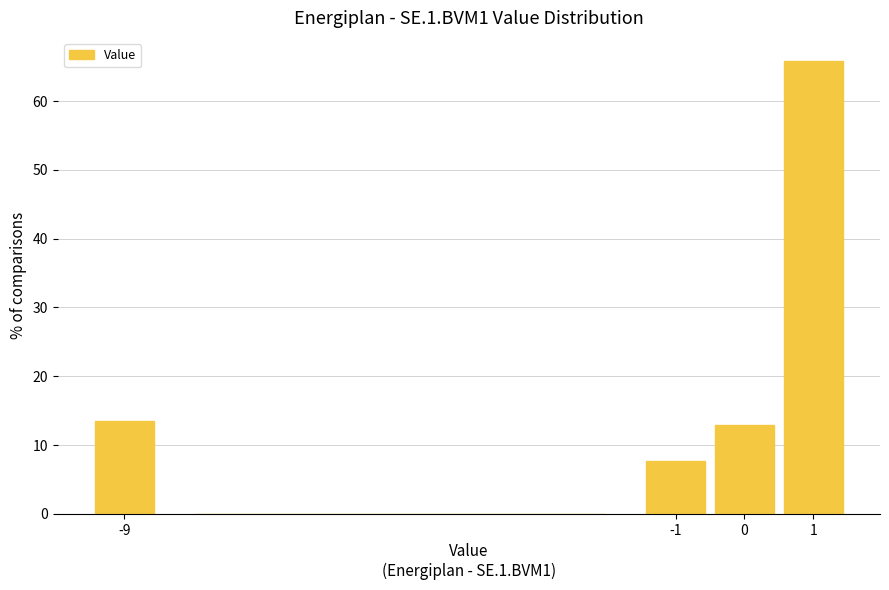

Reading left to right, transcribe this chart: for each bar, give the range it covers on the x-axis and its height. The values are not printed on the chart, so give them approximately, as read against the axis.

-9.5 to -8.5: 14
-8.5 to -1.5: 0
-1.5 to -0.5: 8
-0.5 to 0.5: 13
0.5 to 1.5: 66